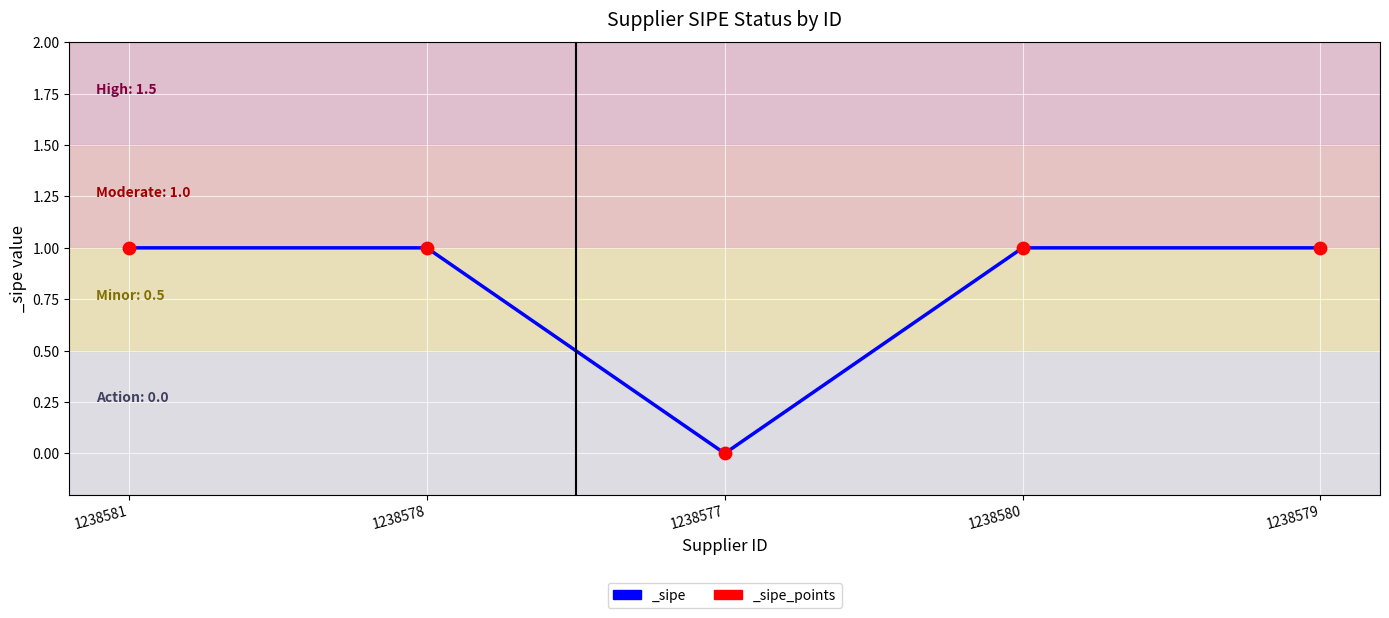

Between 1238577 and 1238581, which is larger?

1238581